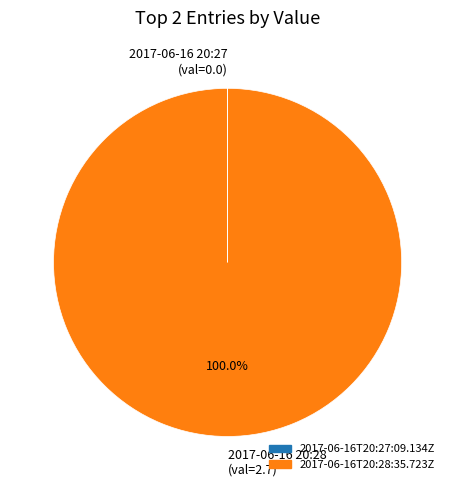

Which category has the biggest portion of the pie?

2017-06-16 20:28 (val=2.7)